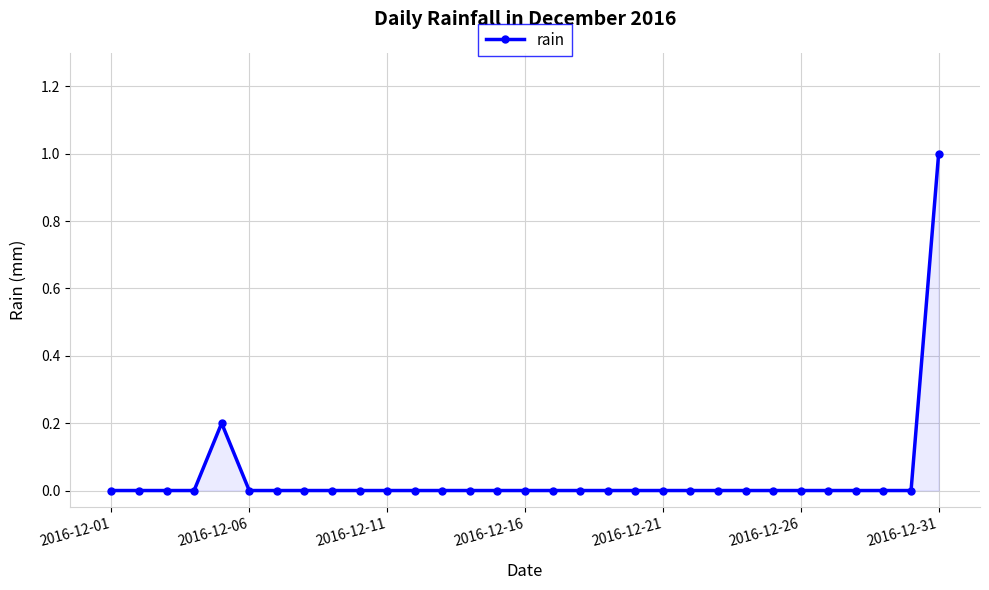

What is the difference between the second highest and second lowest values?

0.2